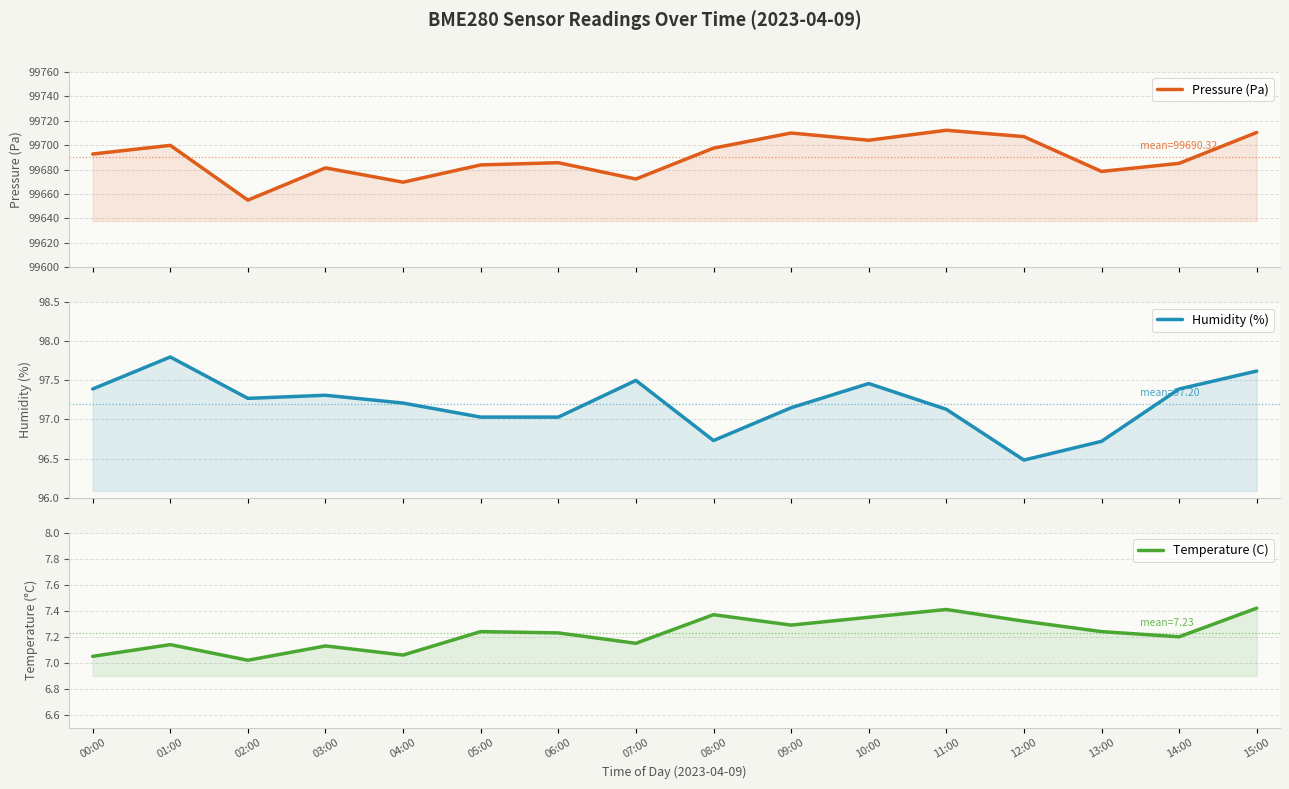

Is it true that Temperature (C) equals 7.4 at 08:00?

True